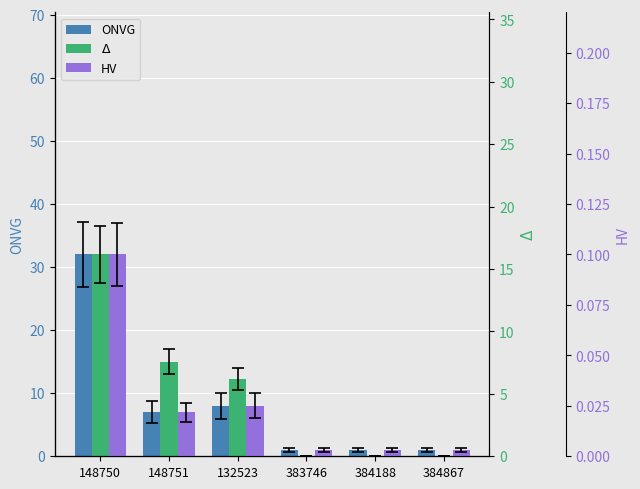

The value of $\Delta$ at 148751 is 7.6. True or false?

True